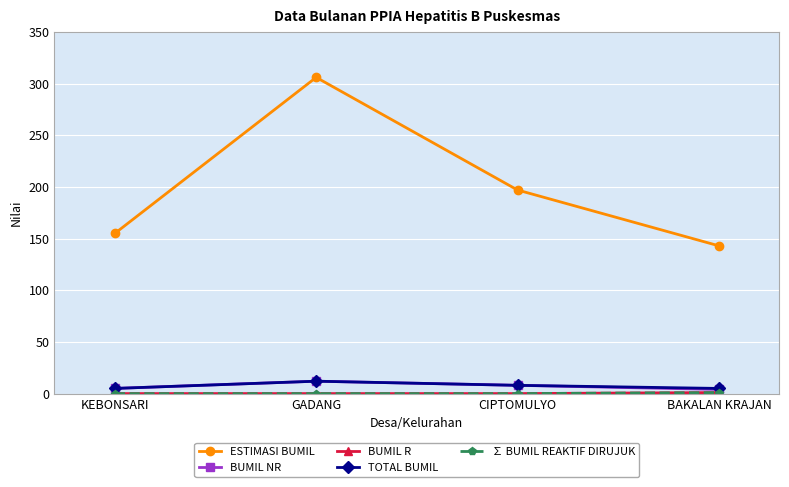

Is this an area chart (filled region under the line)?

No